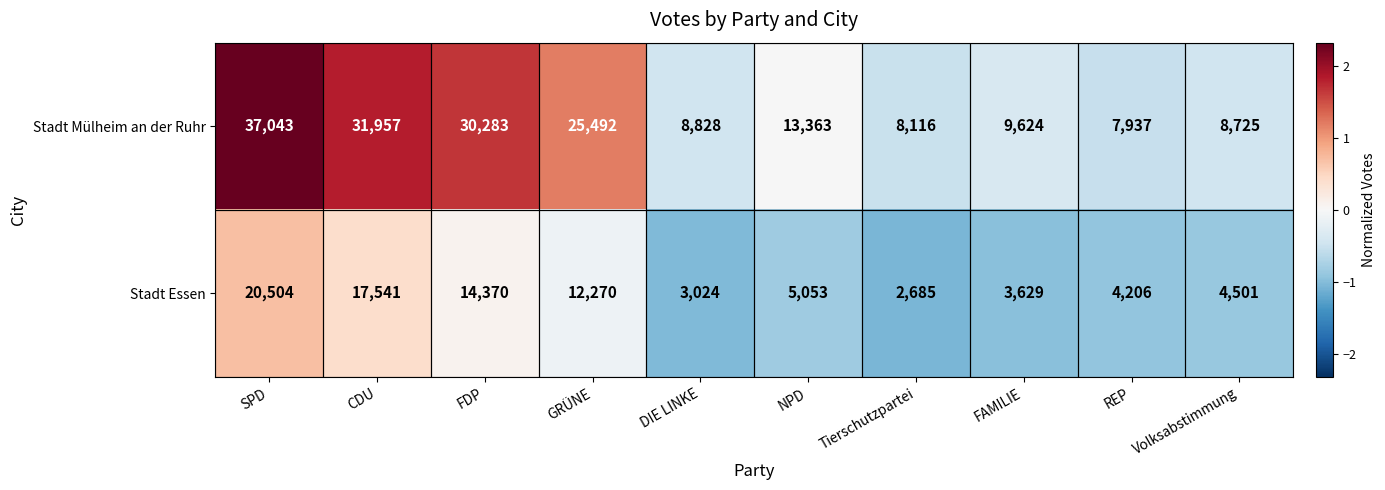

Rank the series by their average value, from highest to lowest.

Stadt Mülheim an der Ruhr, Stadt Essen